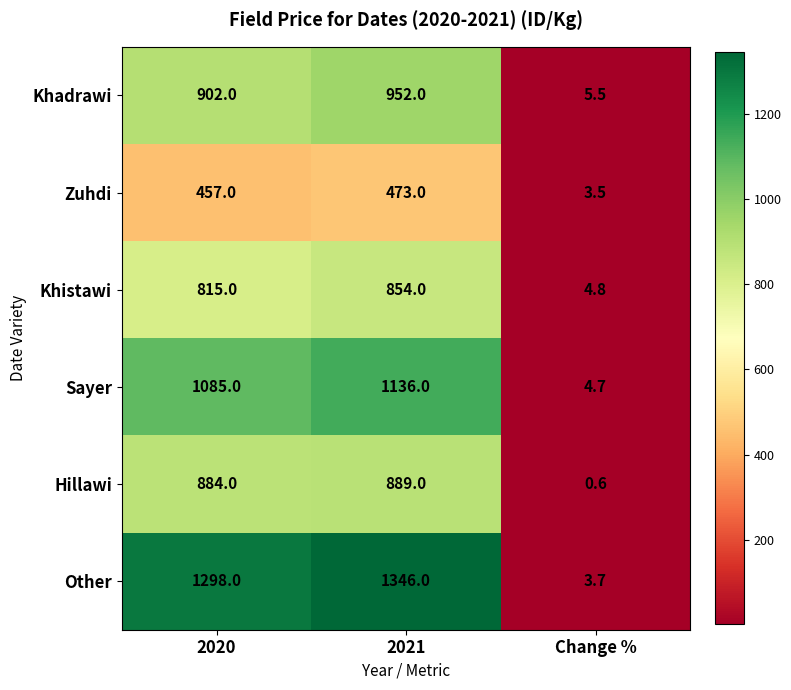

What is the average value of the Zuhdi series?

311.2